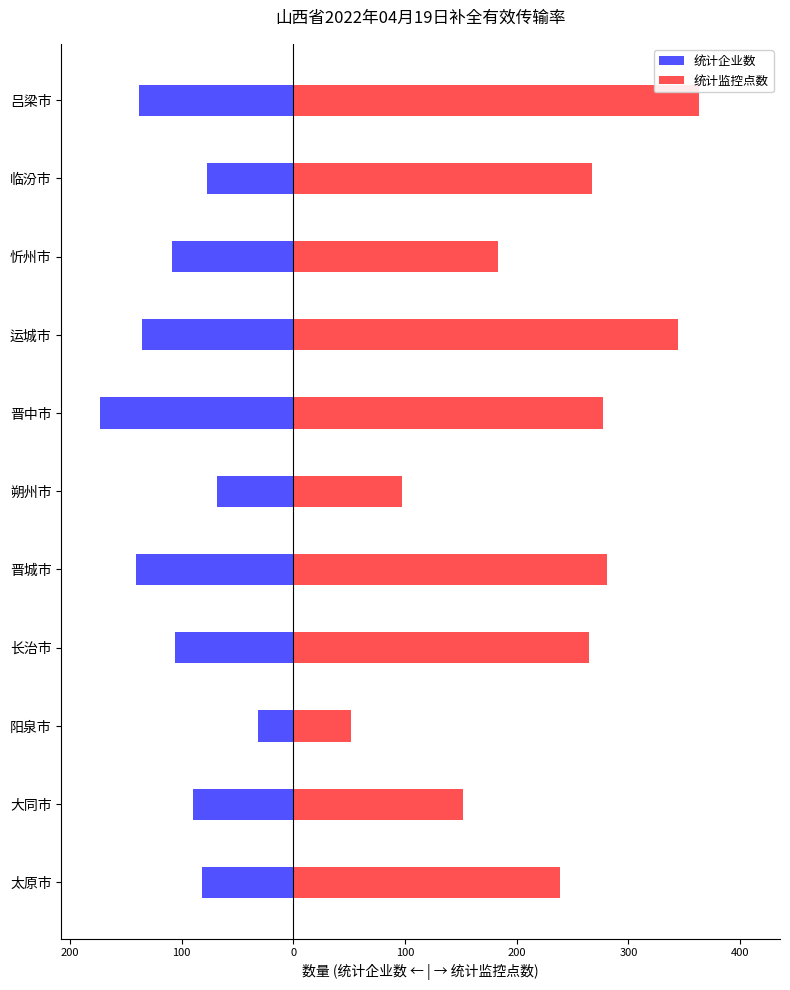

How many bars are there in each group?

2